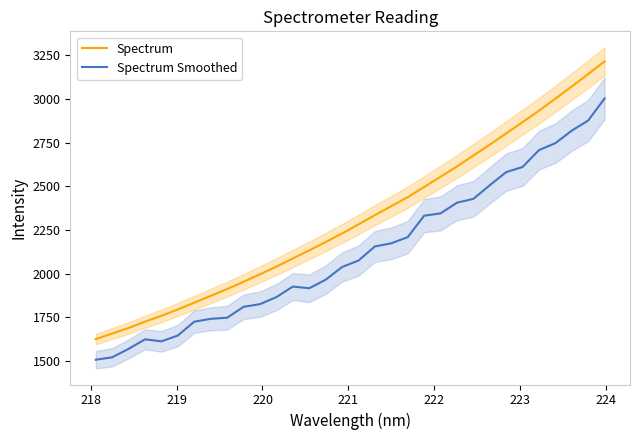

True or false: Spectrum Smoothed and Spectrum cross at least once.

False